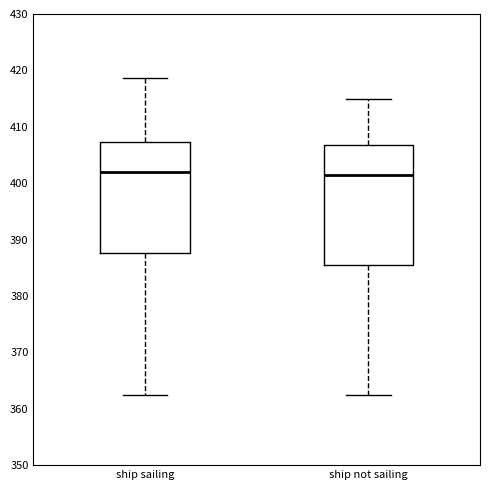

Reading left to right, read every box against the y-axis: the position of its median line, the range the box covers, and the ends of its whiskers. The values are not printed on the chart, so give them approximately, as read against the axis.

ship sailing: median 402, box 388 to 407, whiskers 362 to 419
ship not sailing: median 401, box 385 to 407, whiskers 362 to 415